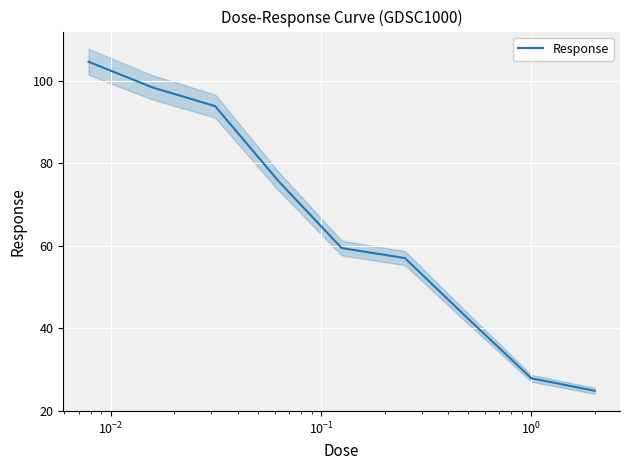

How many data points does each series have?

9